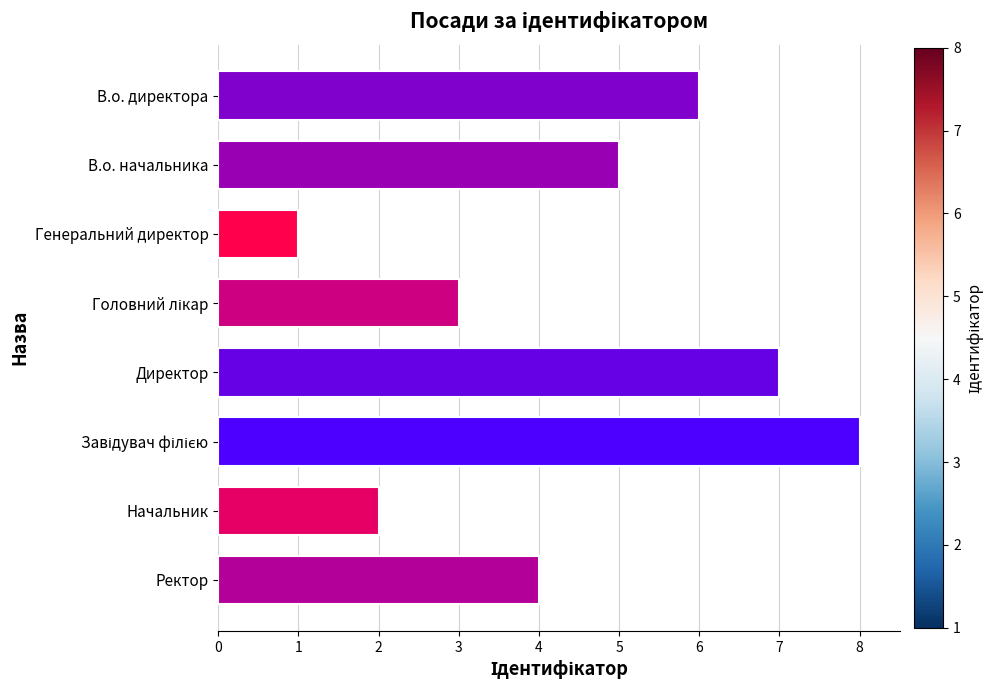

What value does the data have at В.о. начальника?

5